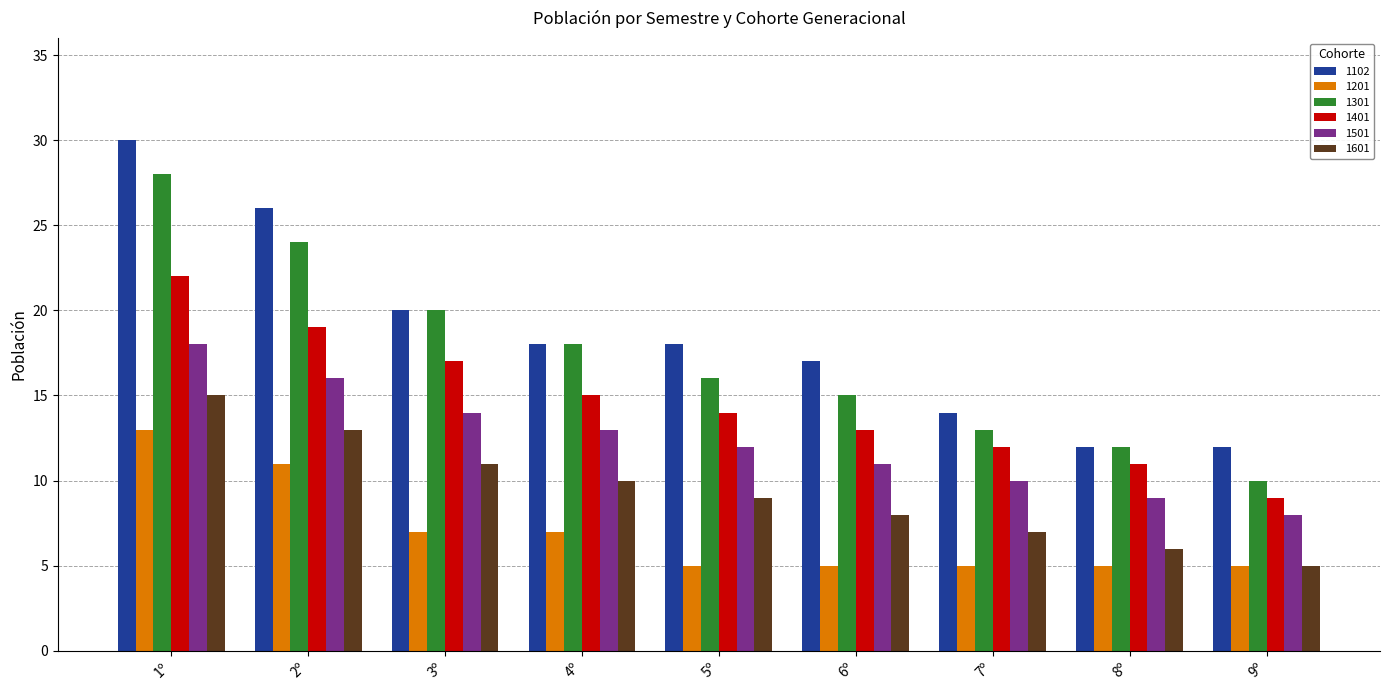

What is the difference between the highest and lowest values at 1º?

17